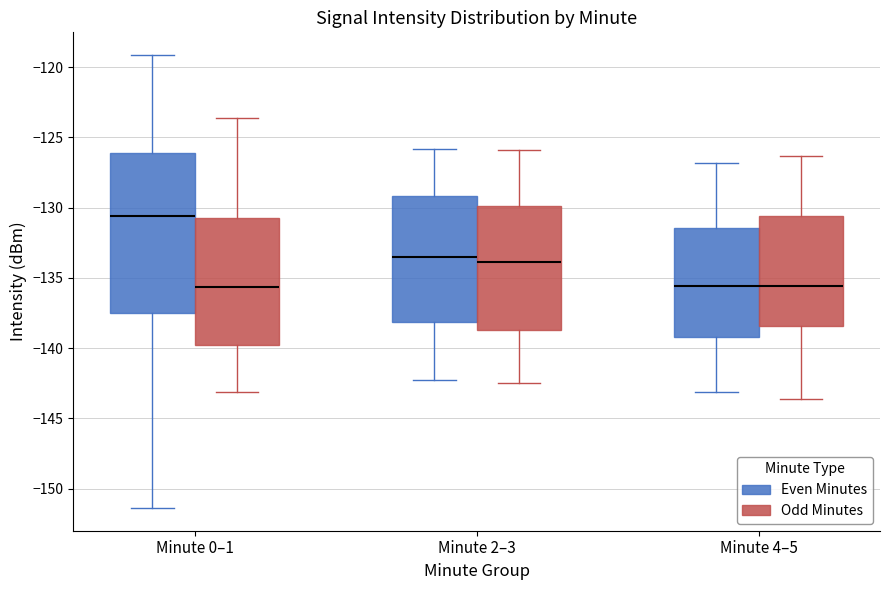

Which box has the highest median line?

Minute 0–1 (Even Minutes)